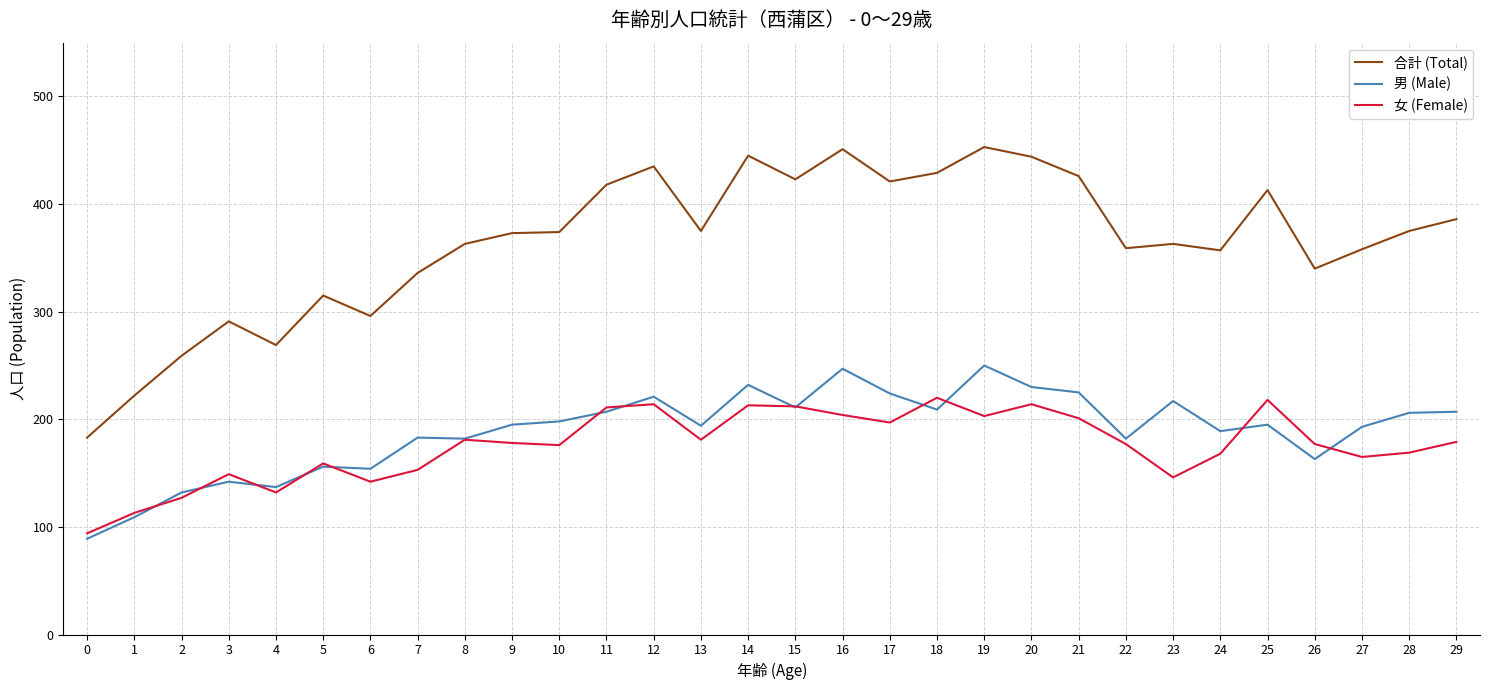

Where is 合計 (Total) nearest to the value 318?

5